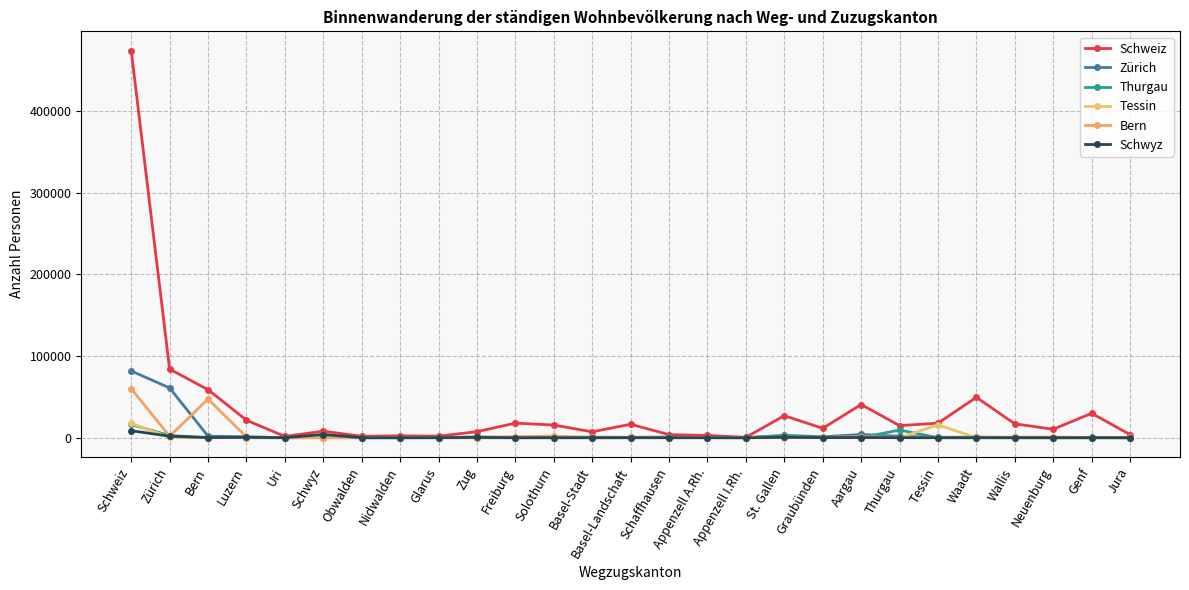

What is the value of the Thurgau point at the 1st from the left?

16219